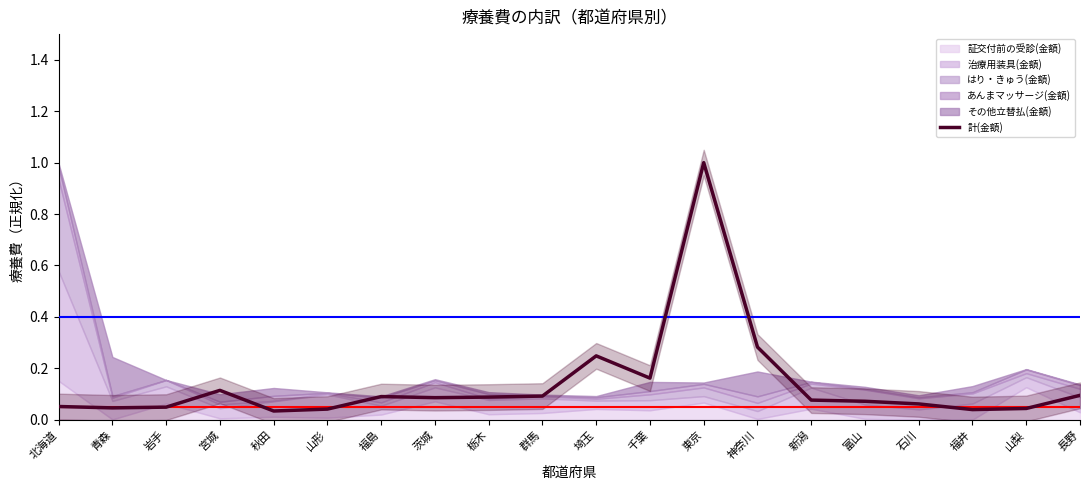

What is the greatest value displayed?

1.0